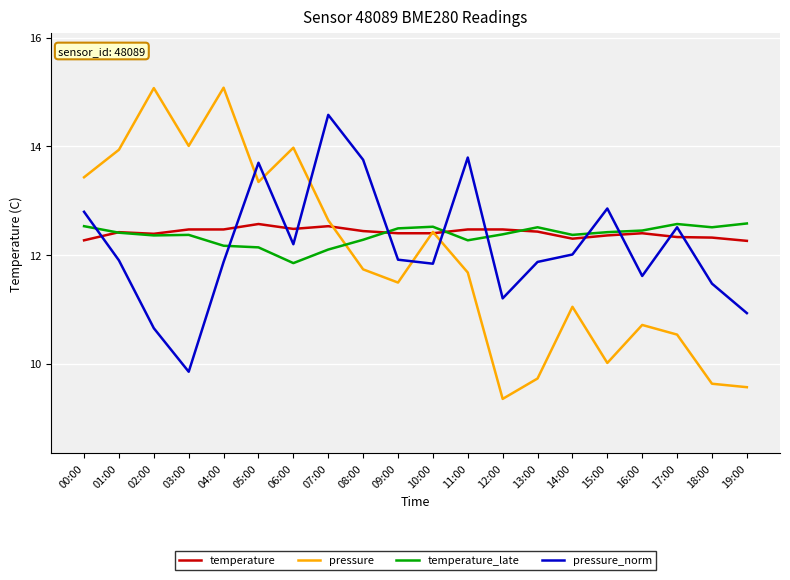

The value of pressure at 18:00 is 9.6. True or false?

True